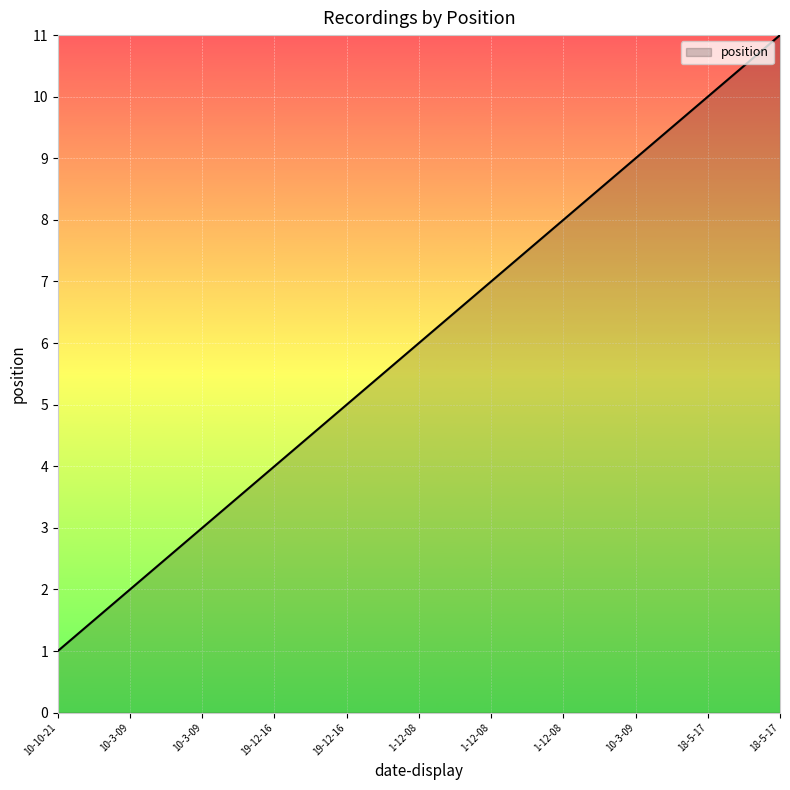

Rank the categories by value from highest to lowest.

18-5-17, 18-5-17, 10-3-09, 1-12-08, 1-12-08, 1-12-08, 19-12-16, 19-12-16, 10-3-09, 10-3-09, 10-10-21